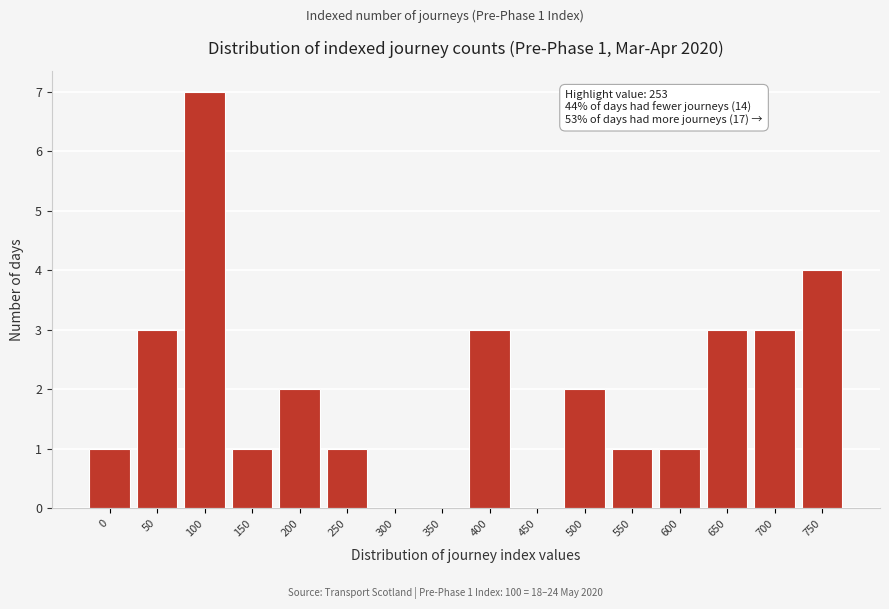

Reading left to right, transcribe all the data shown in this chart.

0=1	50=3	100=7	150=1	200=2	250=1	300=0	350=0	400=3	450=0	500=2	550=1	600=1	650=3	700=3	750=4